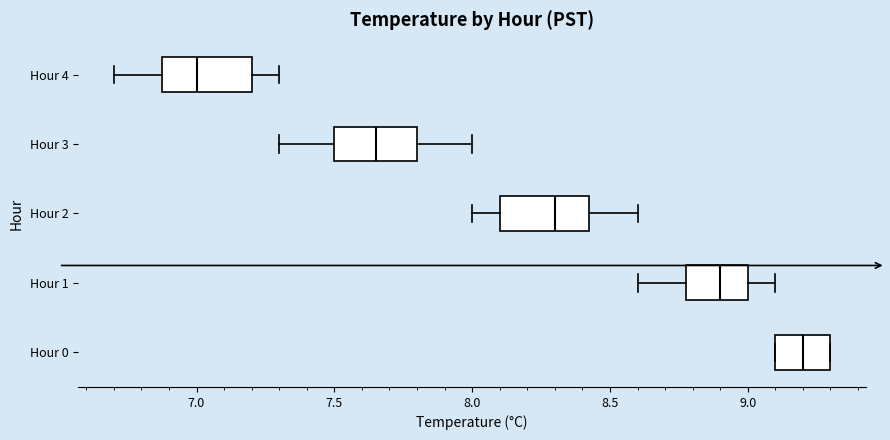

Where does the right whisker of the box for Hour 2 end on the x-axis? The values are not printed on the chart, so give them approximately, as read against the axis.

8.60